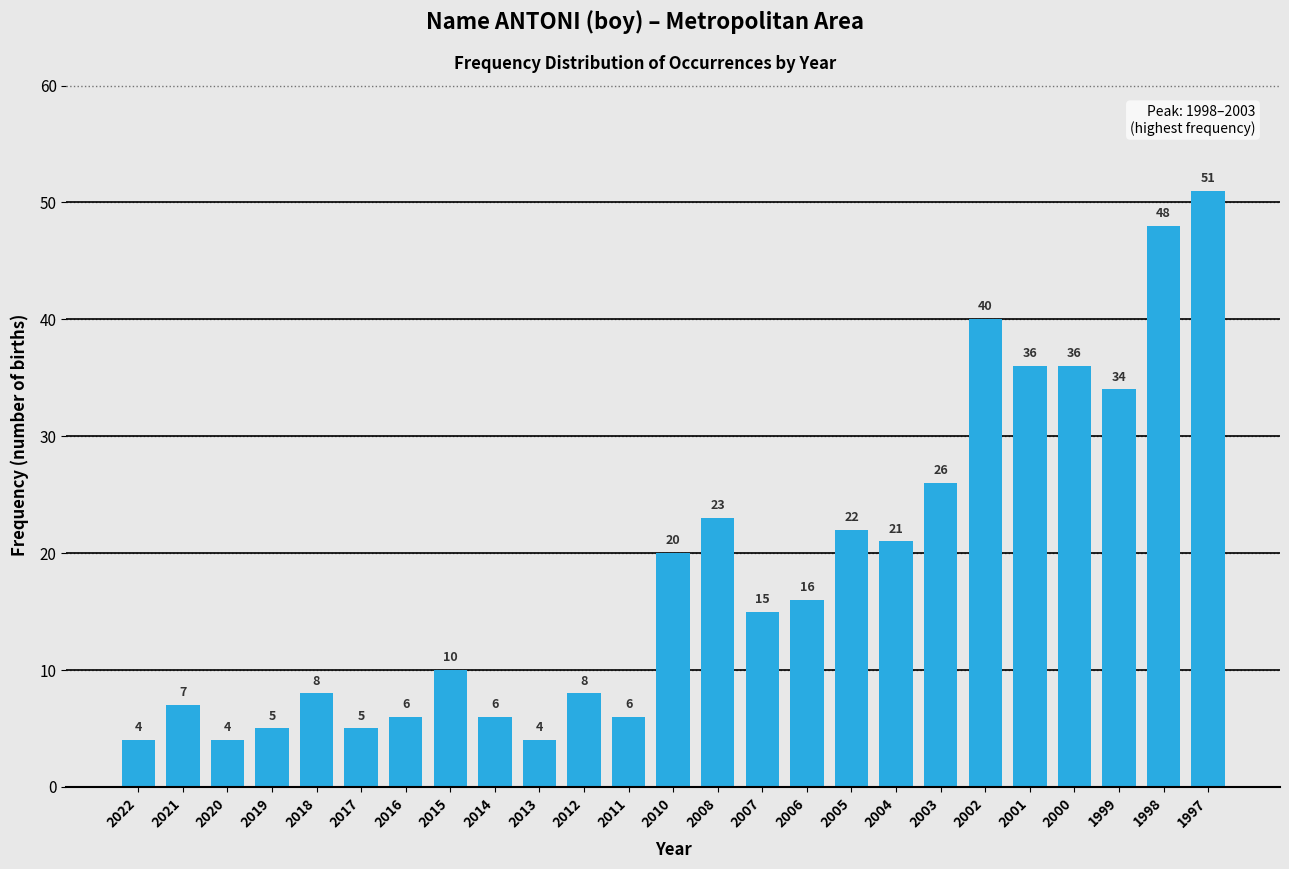

Reading left to right, transcribe all the data shown in this chart.

4	7	4	5	8	5	6	10	6	4	8	6	20	23	15	16	22	21	26	40	36	36	34	48	51